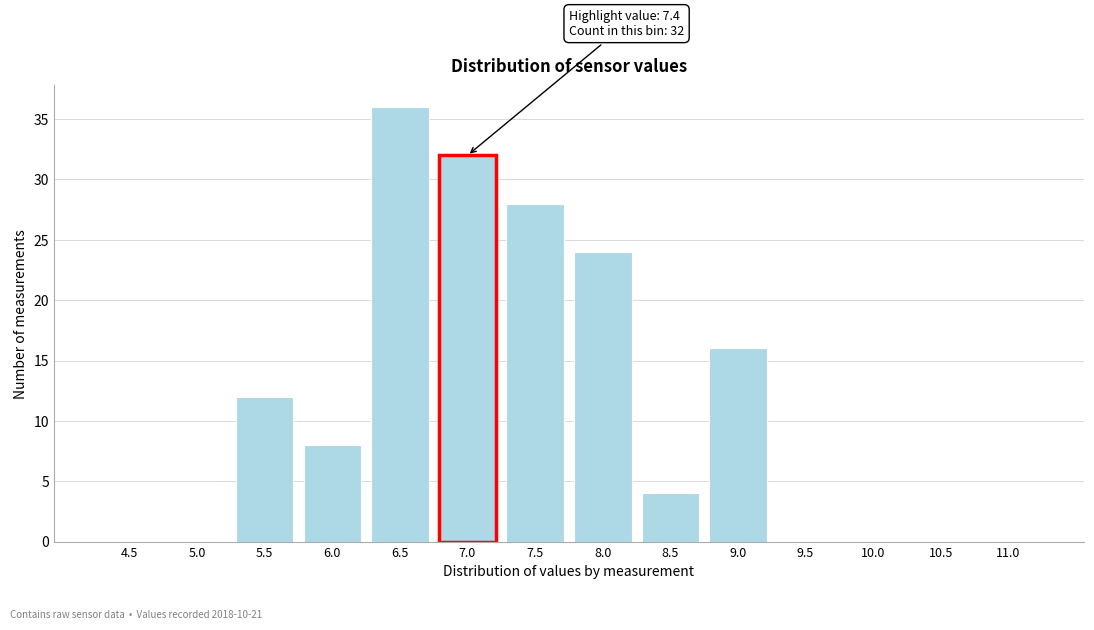

Reading right to left, what are all the values shown in this chart?

11.0=0	10.5=0	10.0=0	9.5=0	9.0=16	8.5=4	8.0=24	7.5=28	7.0=32	6.5=36	6.0=8	5.5=12	5.0=0	4.5=0